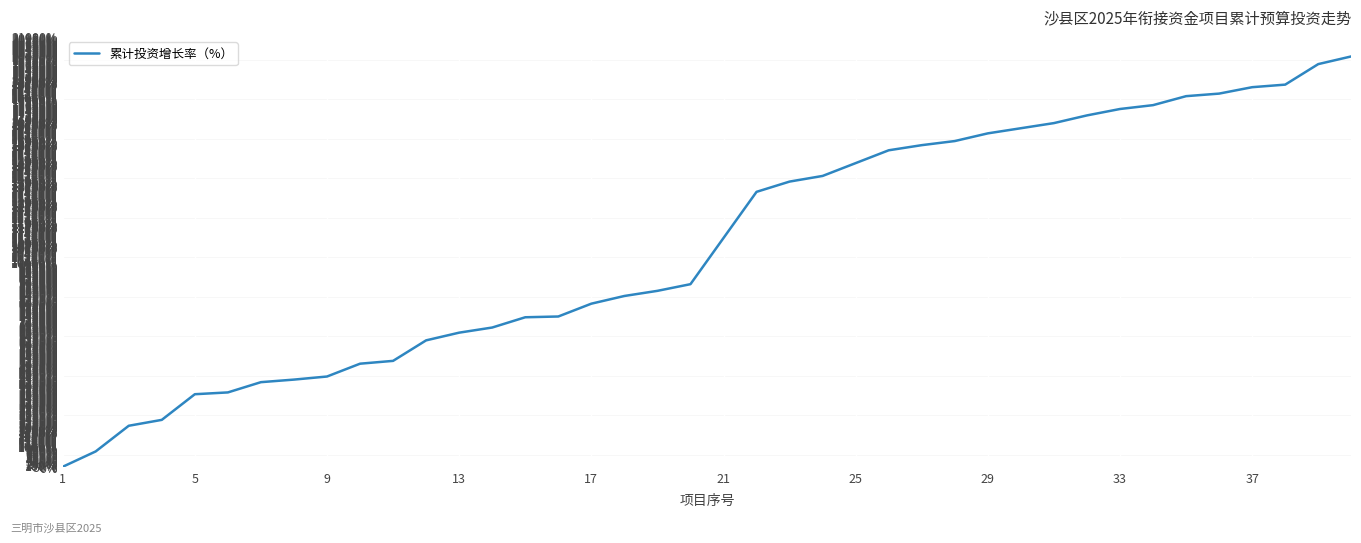

What is the maximum value shown in the chart?

20000.0